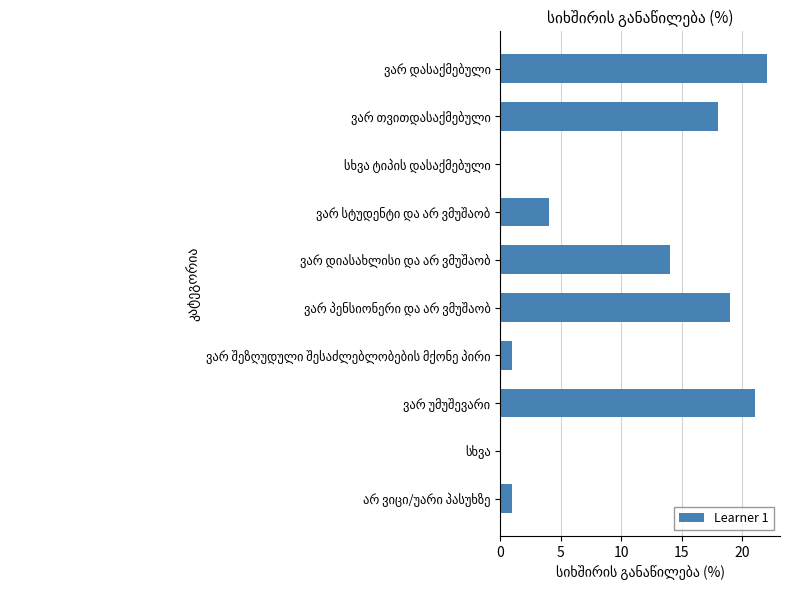

What is the sum of all values?

100